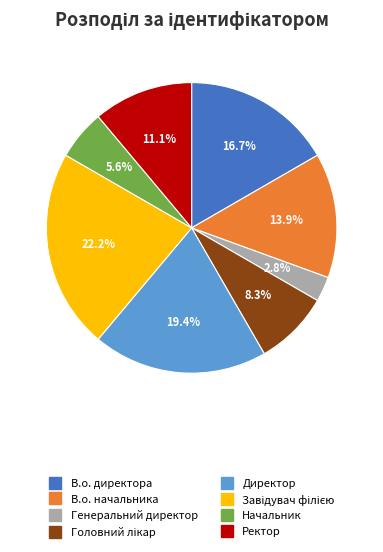

What is the ratio of the value at Ректор to the value at В.о. директора?

0.7